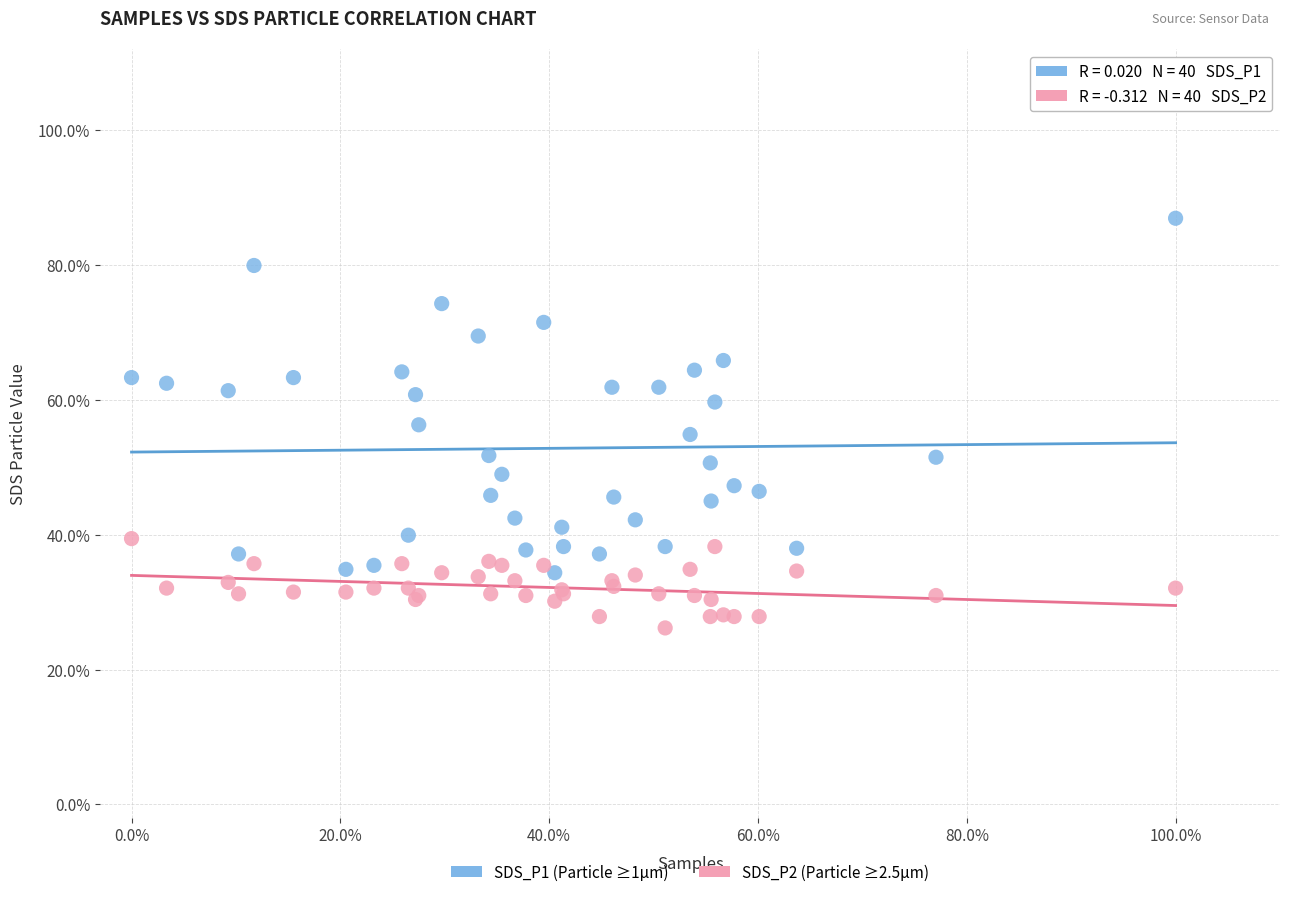

What are all the series names shown in the legend?

SDS_P1 (Particle ≥1µm), SDS_P2 (Particle ≥2.5µm)